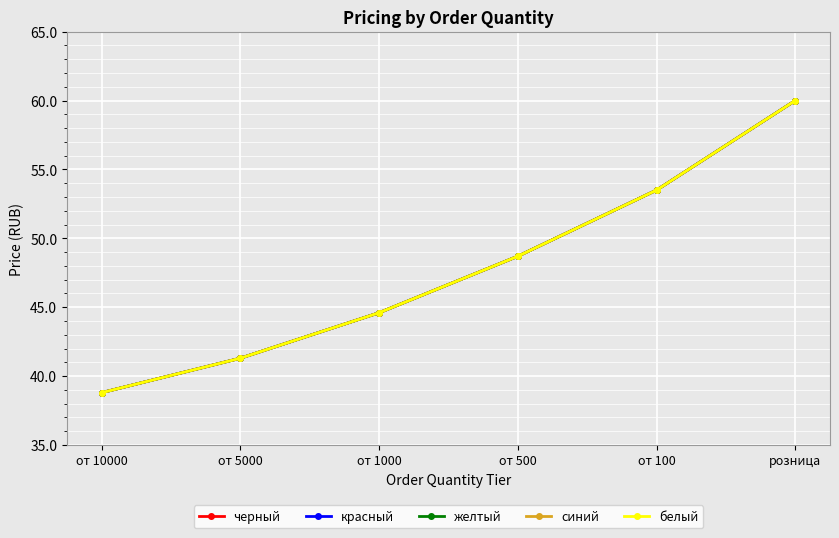

What is the label of the 5th point from the right?

от 5000